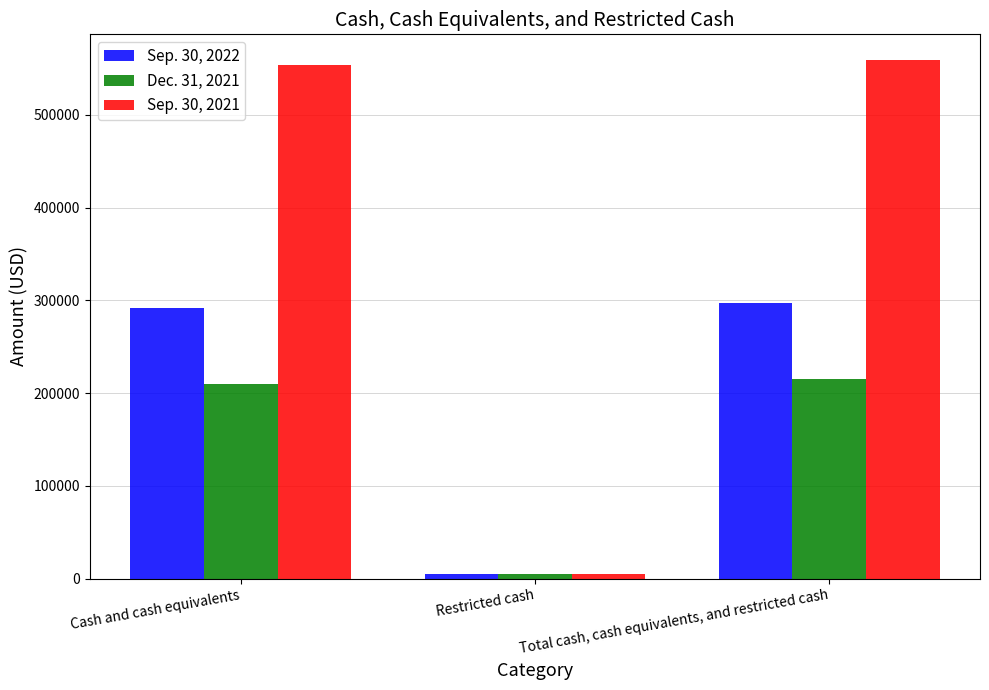

Which series changed the most between Cash and cash equivalents and Total cash, cash equivalents, and restricted cash?

Sep. 30, 2022